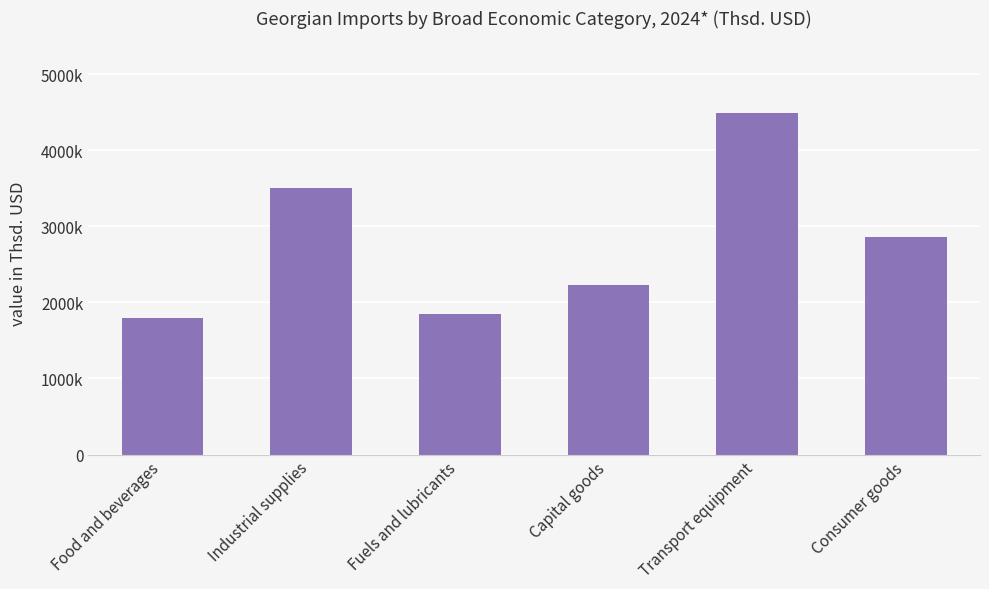

List the labels in order of value, smallest first.

Food and beverages, Fuels and lubricants, Capital goods, Consumer goods, Industrial supplies, Transport equipment